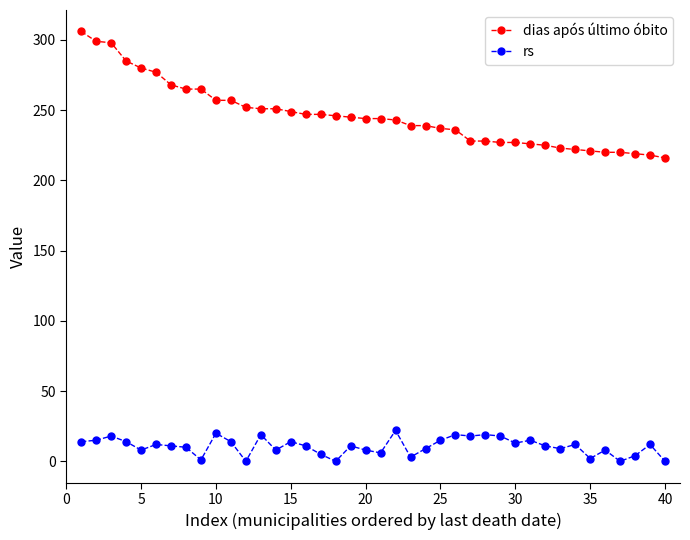

What is the sum of all dias após último óbito values?

9847